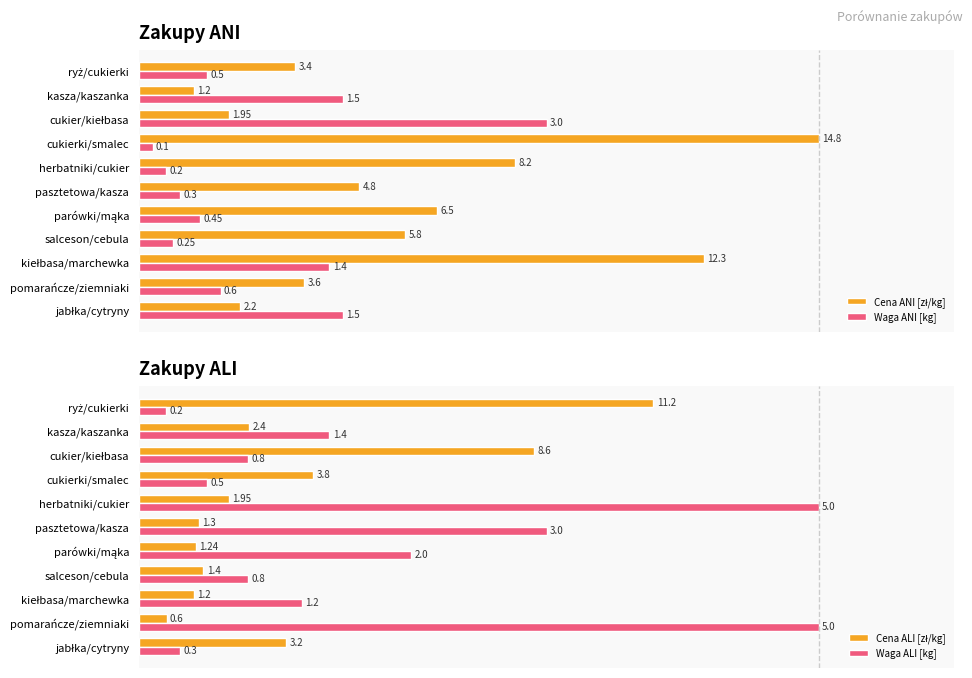

Which series has the largest range (max minus min)?

Waga ALI [kg]